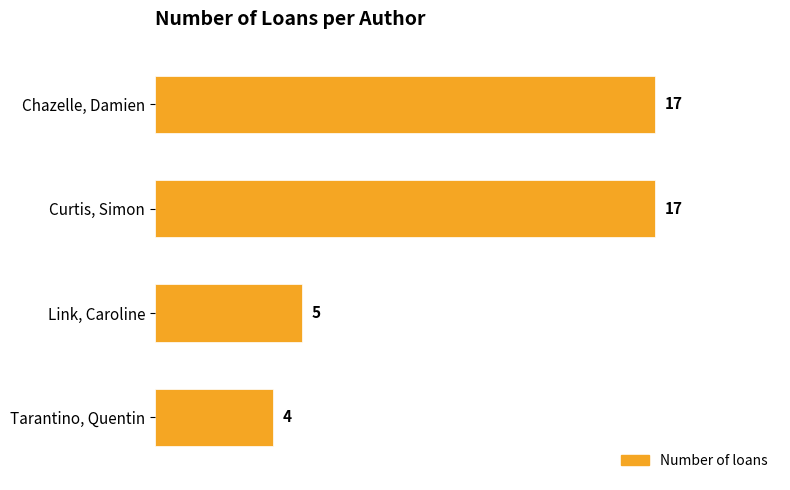

Are the bars grouped side by side (vs. stacked)?

No